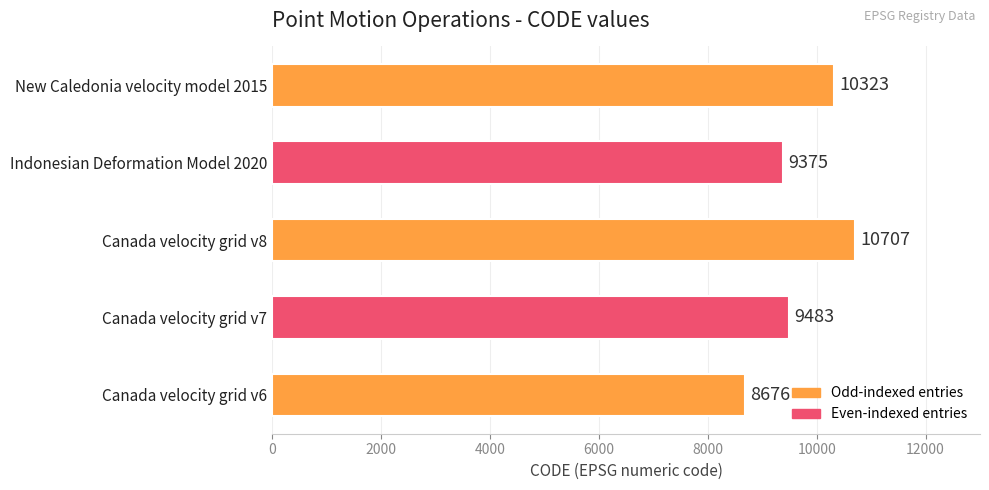

Are the bars horizontal?

Yes